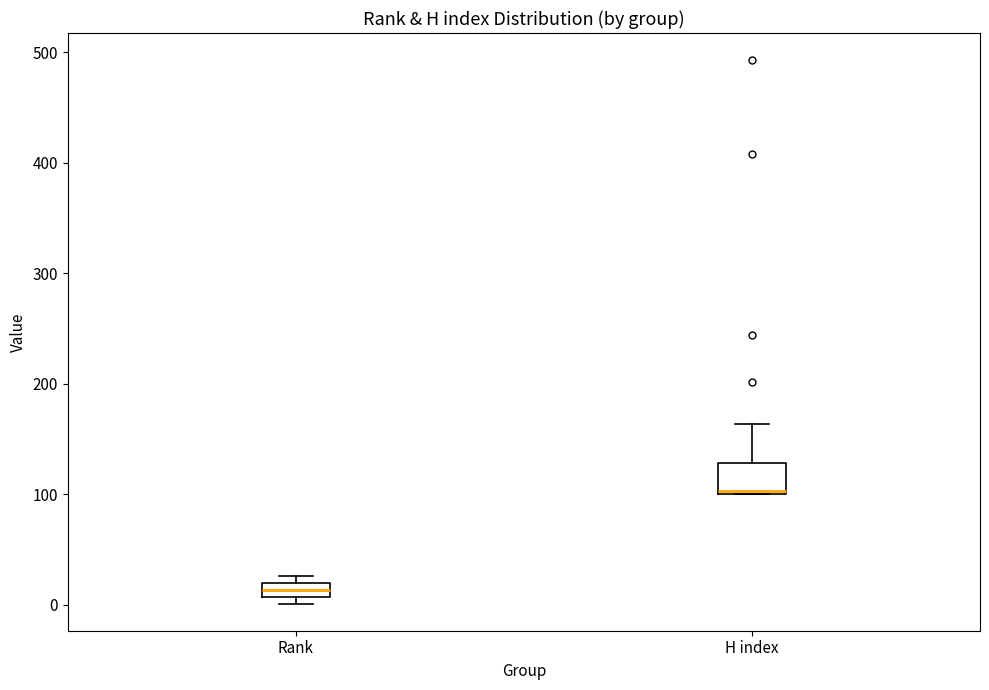

Which box's median line is the highest?

H index